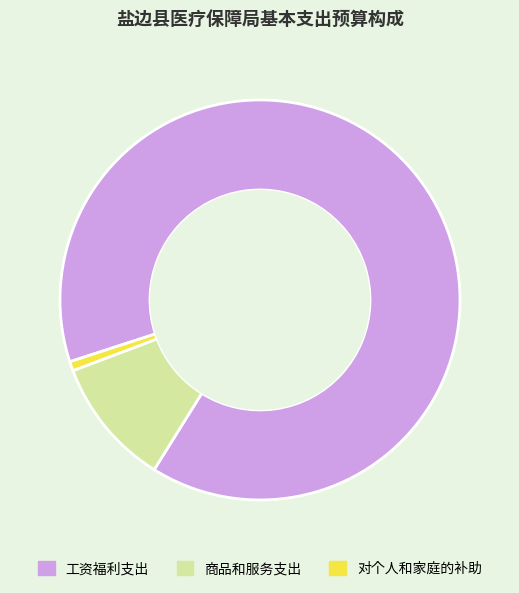

Does 商品和服务支出 account for over 50% of the chart?

No